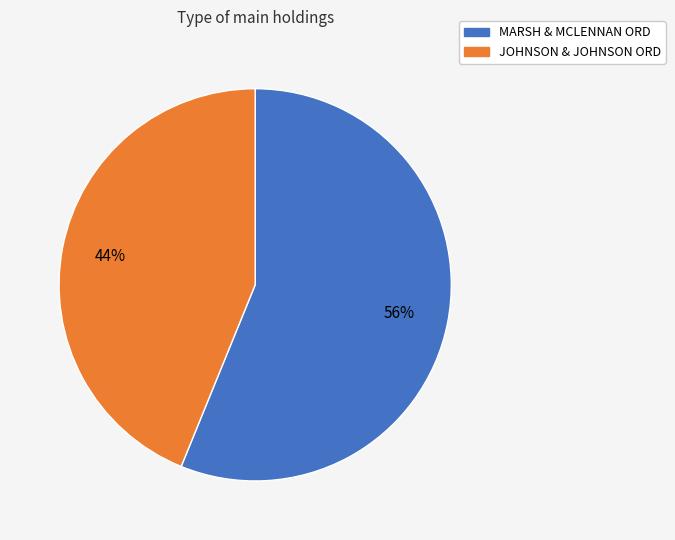

True or false: JOHNSON & JOHNSON ORD accounts for 44% of the total.

True